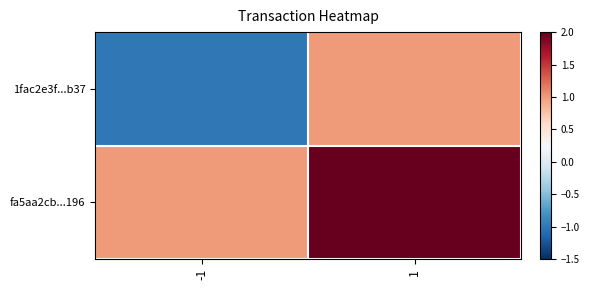

Count the number of categories in the chart.

2